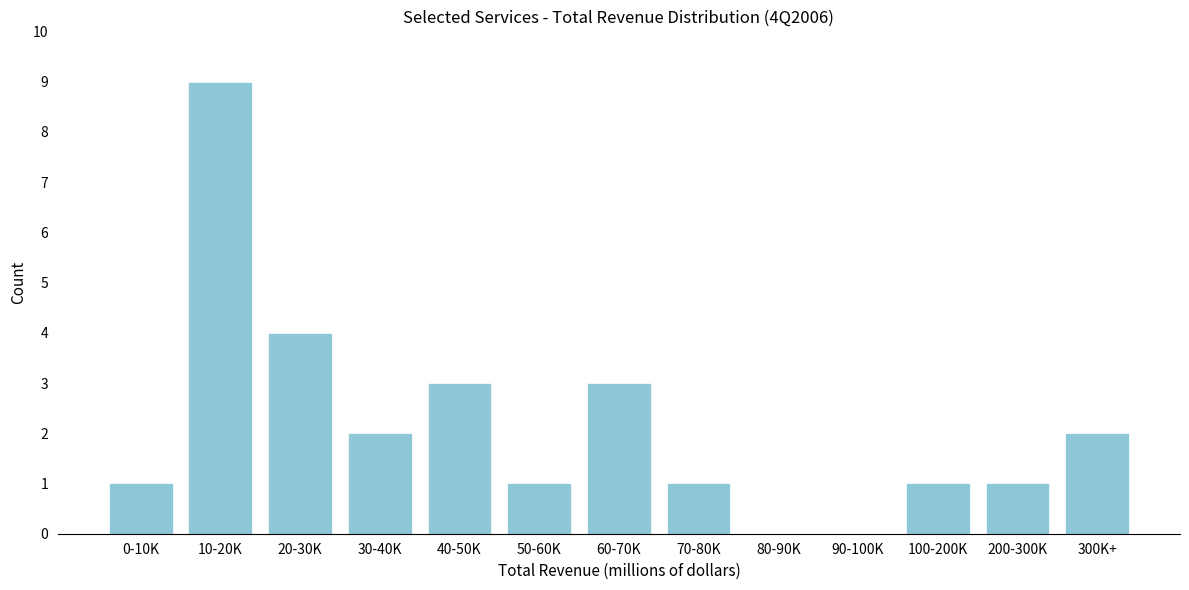

Reading left to right, list all the values displayed in this chart.

0-10K=1	10-20K=9	20-30K=4	30-40K=2	40-50K=3	50-60K=1	60-70K=3	70-80K=1	80-90K=0	90-100K=0	100-200K=1	200-300K=1	300K+=2